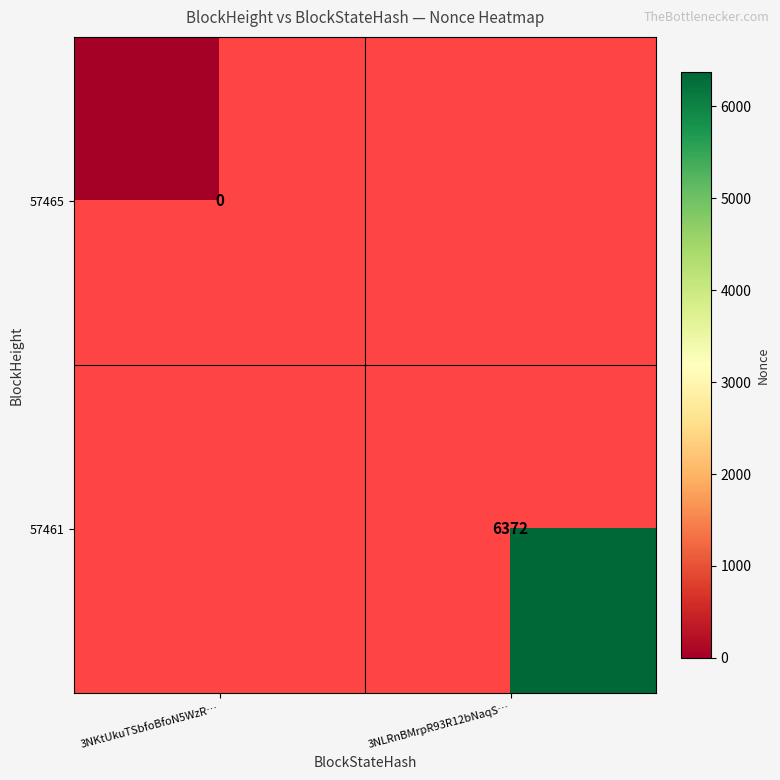

At how many categories does at least one series exceed 5970?

1